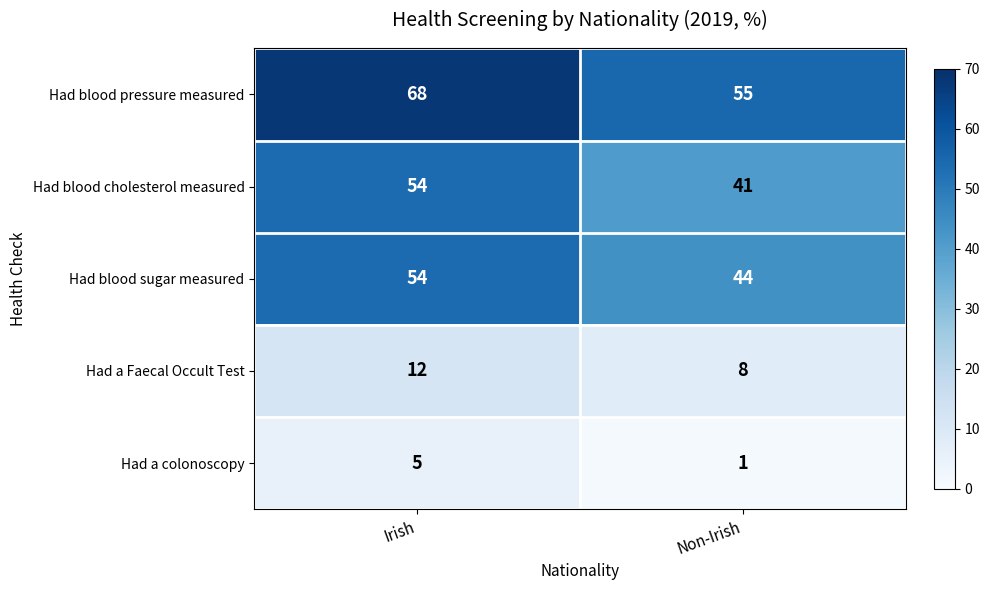

Rank the series at Non-Irish from lowest to highest value.

Had a colonoscopy, Had a Faecal Occult Test, Had blood cholesterol measured, Had blood sugar measured, Had blood pressure measured